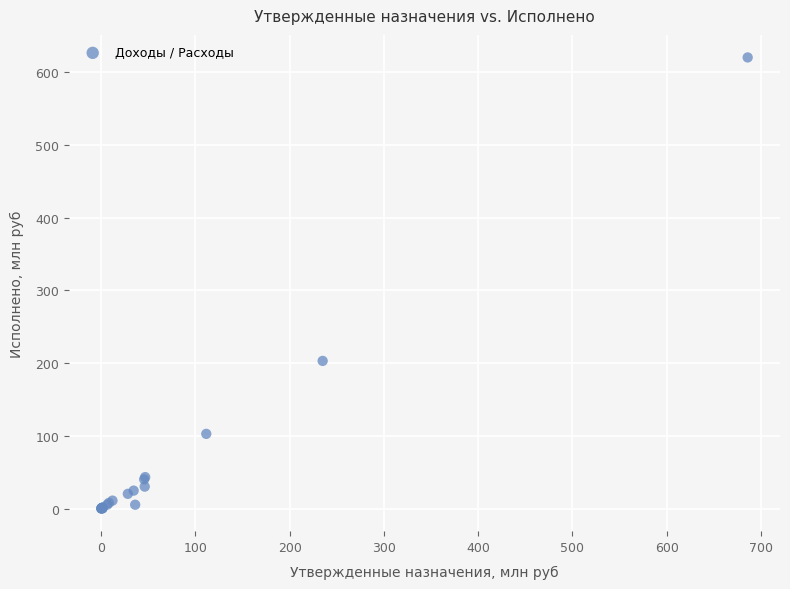

What Y value in the scatter plot is closest to 310?

202.9